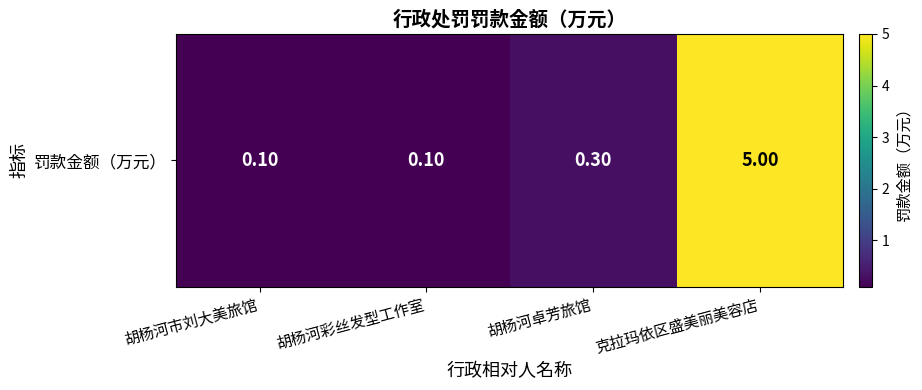

What is the change in value from 胡杨河卓芳旅馆 to 克拉玛依区盛美丽美容店?

+4.7